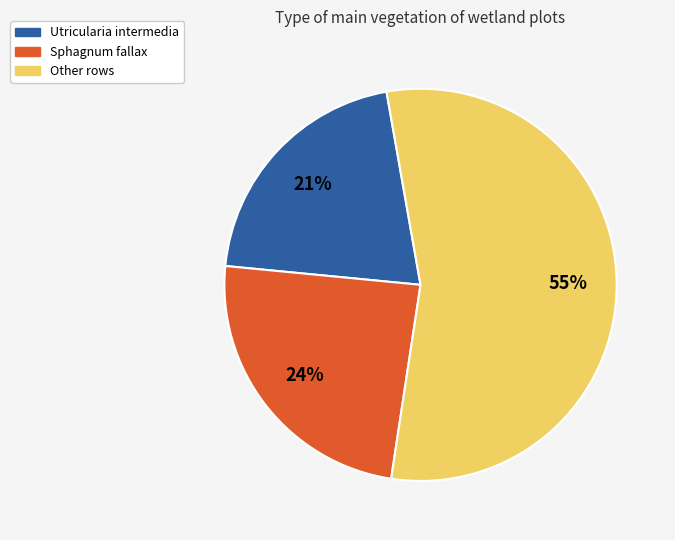

True or false: Other rows accounts for 55% of the total.

True